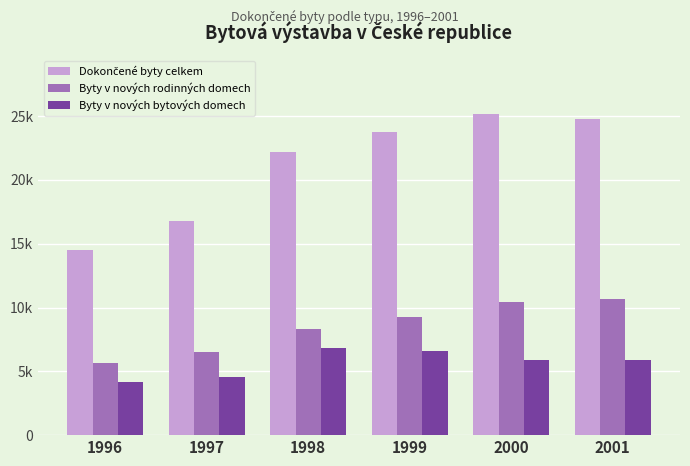

Does the chart contain stacked bars?

No